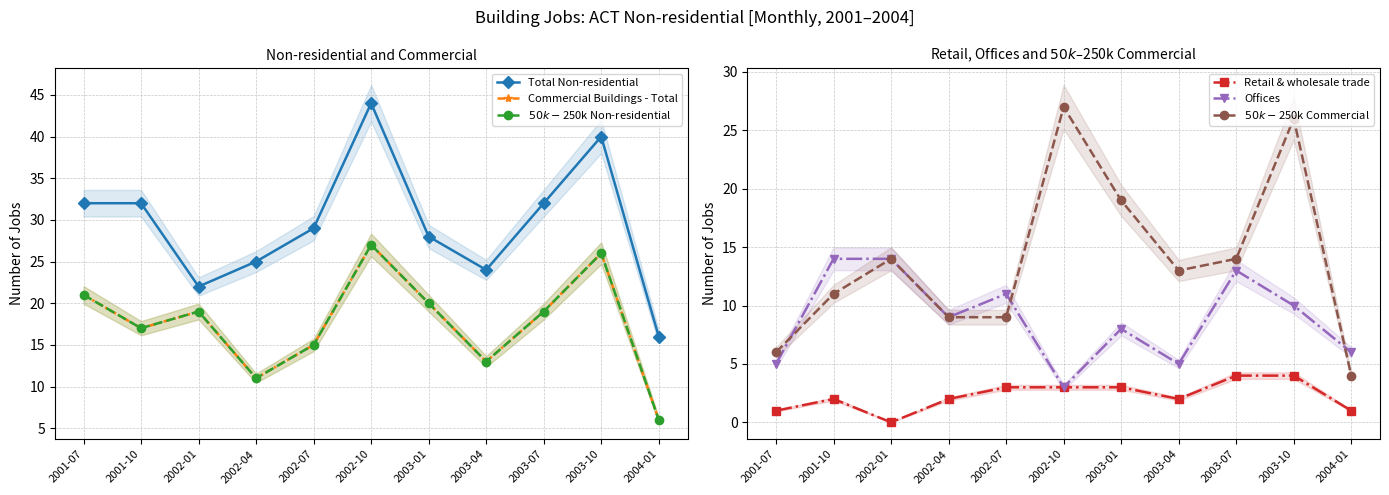

At which category is the sum across all series the highest?

2003-10